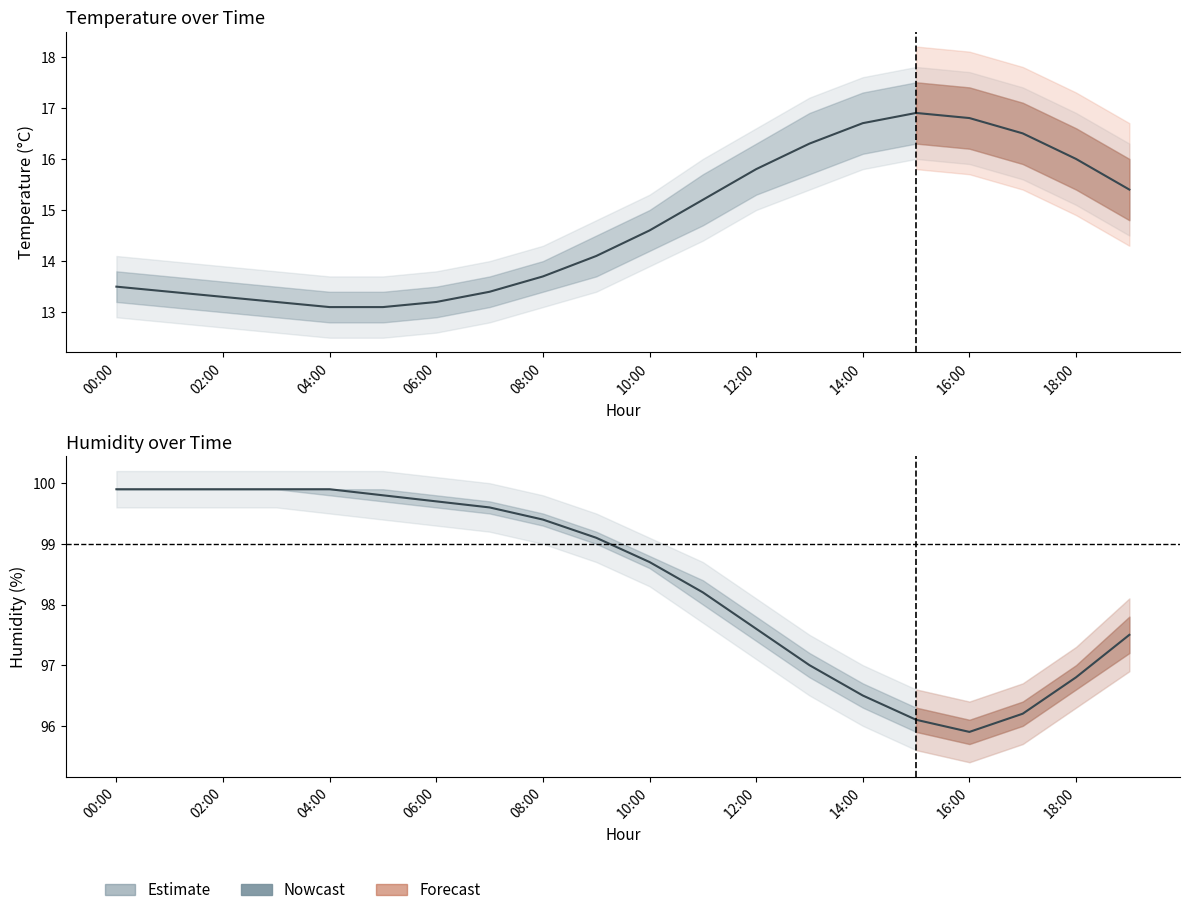

What is the sum of the values at 10 and 06:00?

198.6